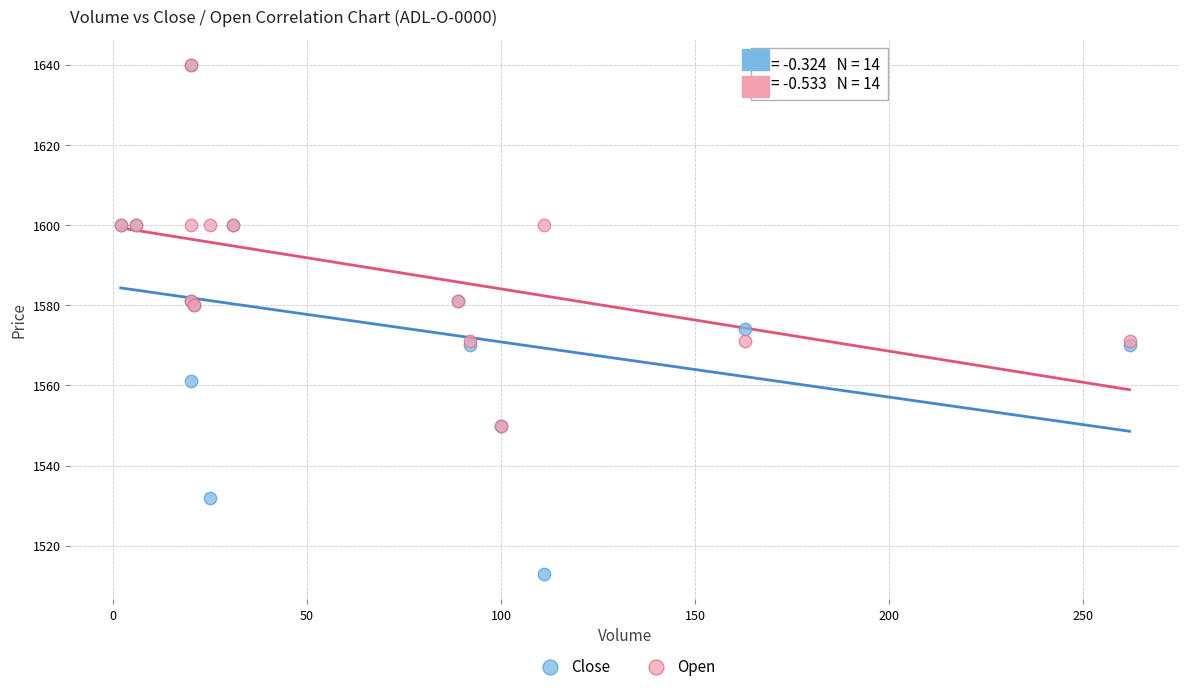

In the Close series, what Y value is closest to 1576?

1574